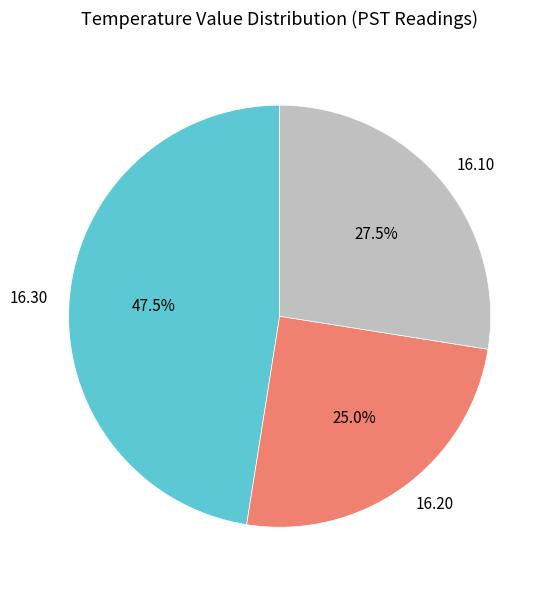

What is the smallest slice in the pie chart?

16.20